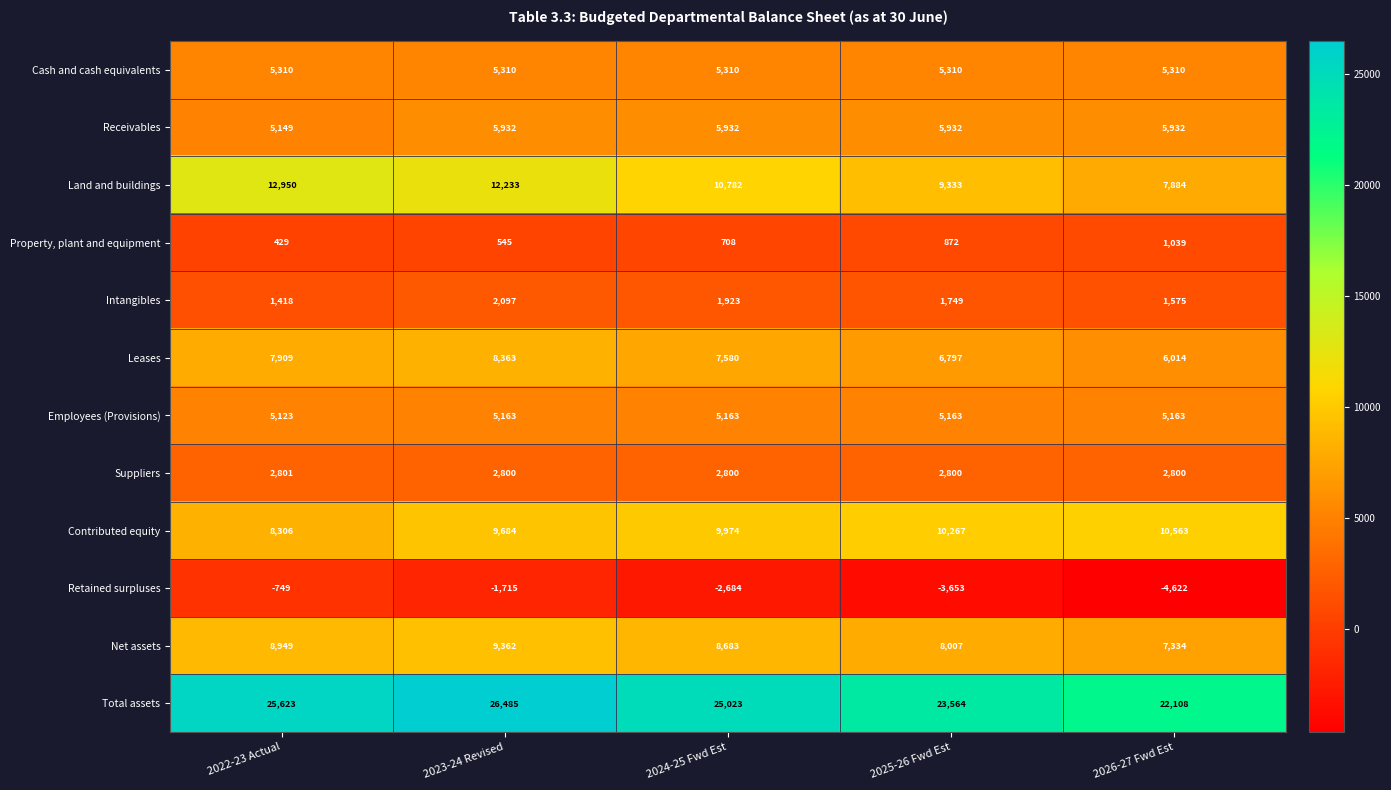

What is the minimum value shown in the chart?

-4622